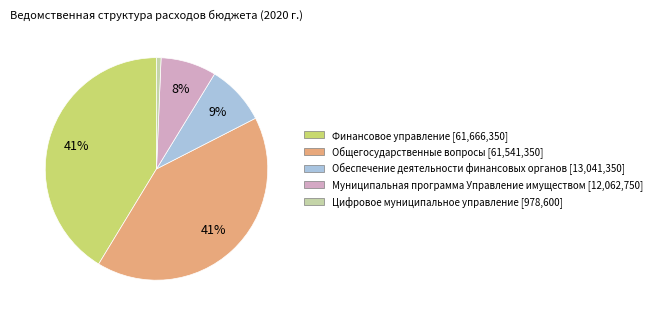

Does Финансовое управление account for over 50% of the chart?

No